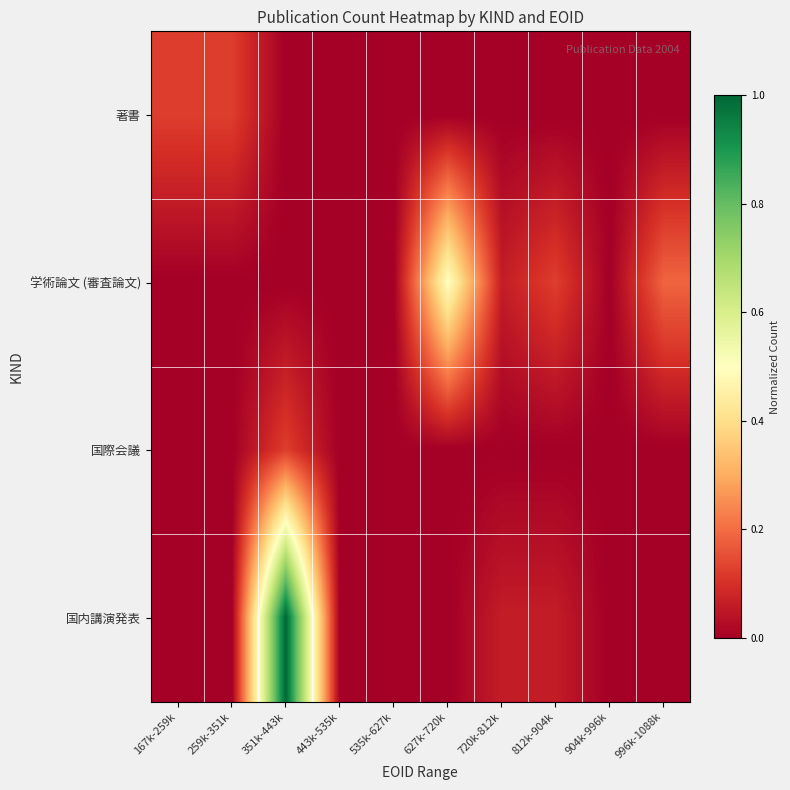

At which category is the sum across all series the highest?

351k-443k